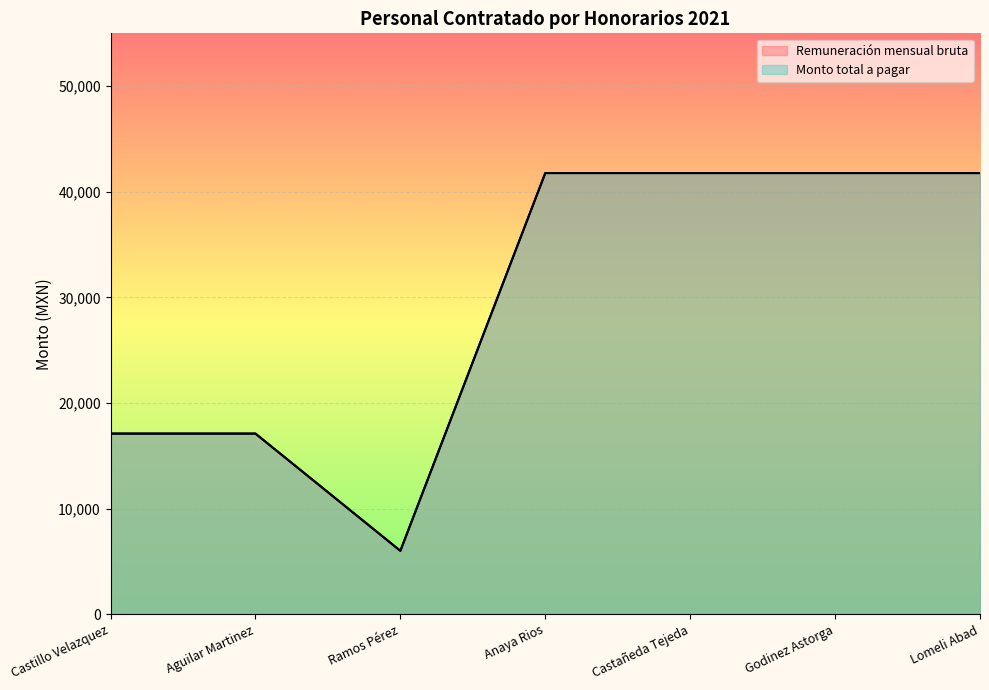

What position from the right is Castañeda Tejeda?

3